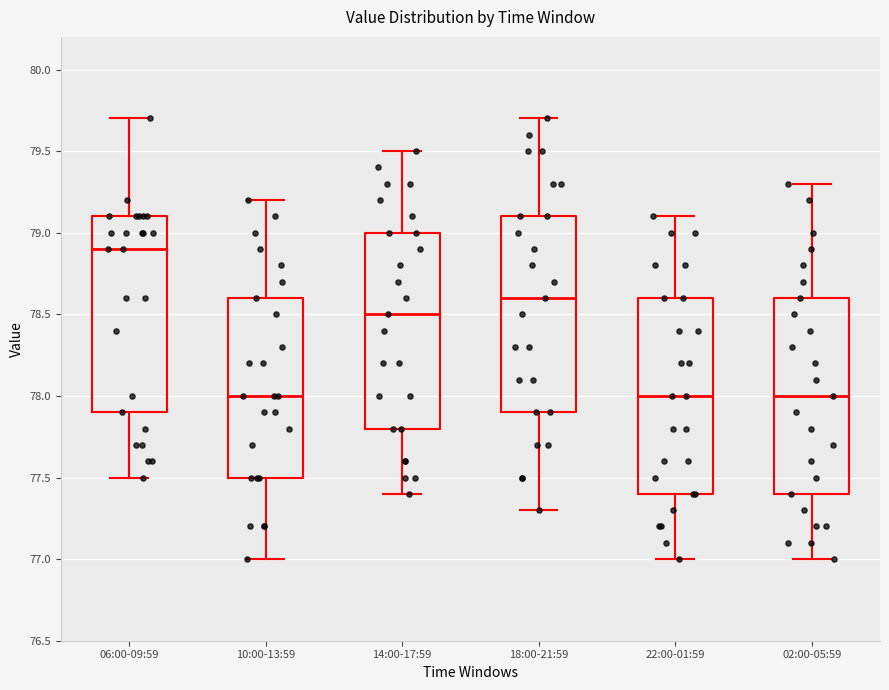

Reading left to right, read every box against the y-axis: the position of its median line, the range the box covers, and the ends of its whiskers. The values are not printed on the chart, so give them approximately, as read against the axis.

06:00-09:59: median 78.9, box 77.9 to 79.1, whiskers 77.5 to 79.7
10:00-13:59: median 78.0, box 77.5 to 78.6, whiskers 77.0 to 79.2
14:00-17:59: median 78.5, box 77.8 to 79.0, whiskers 77.4 to 79.5
18:00-21:59: median 78.6, box 77.9 to 79.1, whiskers 77.3 to 79.7
22:00-01:59: median 78.0, box 77.4 to 78.6, whiskers 77.0 to 79.1
02:00-05:59: median 78.0, box 77.4 to 78.6, whiskers 77.0 to 79.3